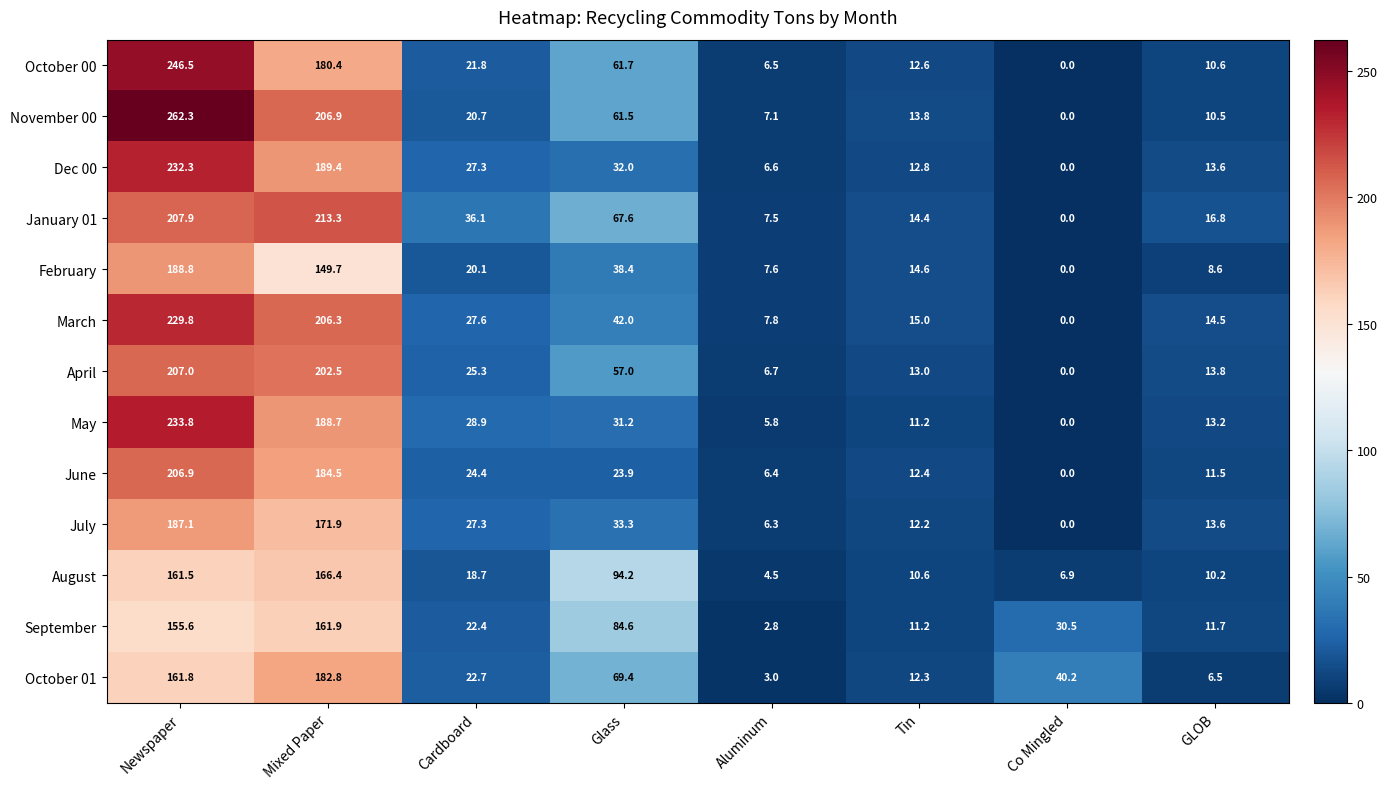

Which label corresponds to the smallest value in the chart?

Co Mingled